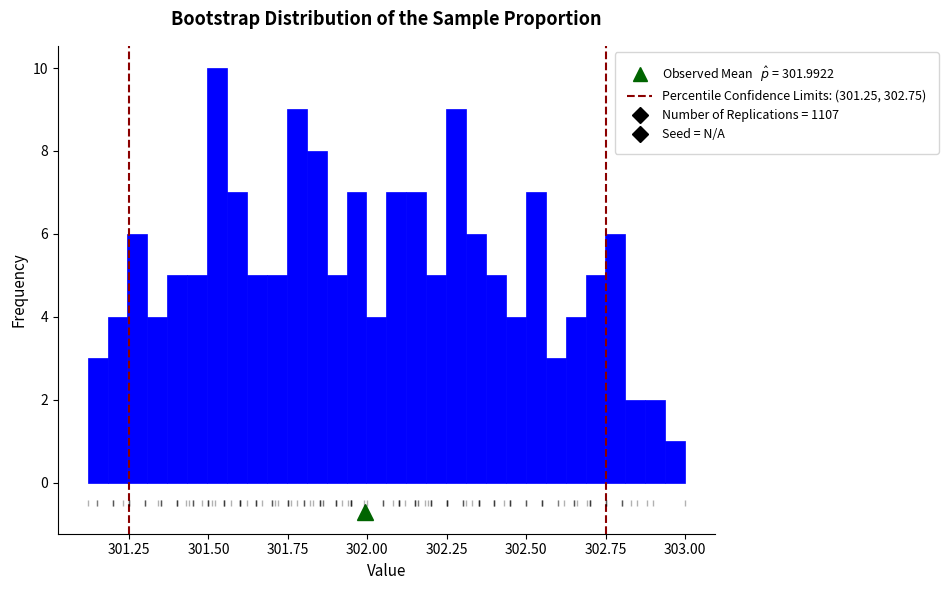

Read against the x-axis, roughly where is the centre of the tallest bar?

301.55